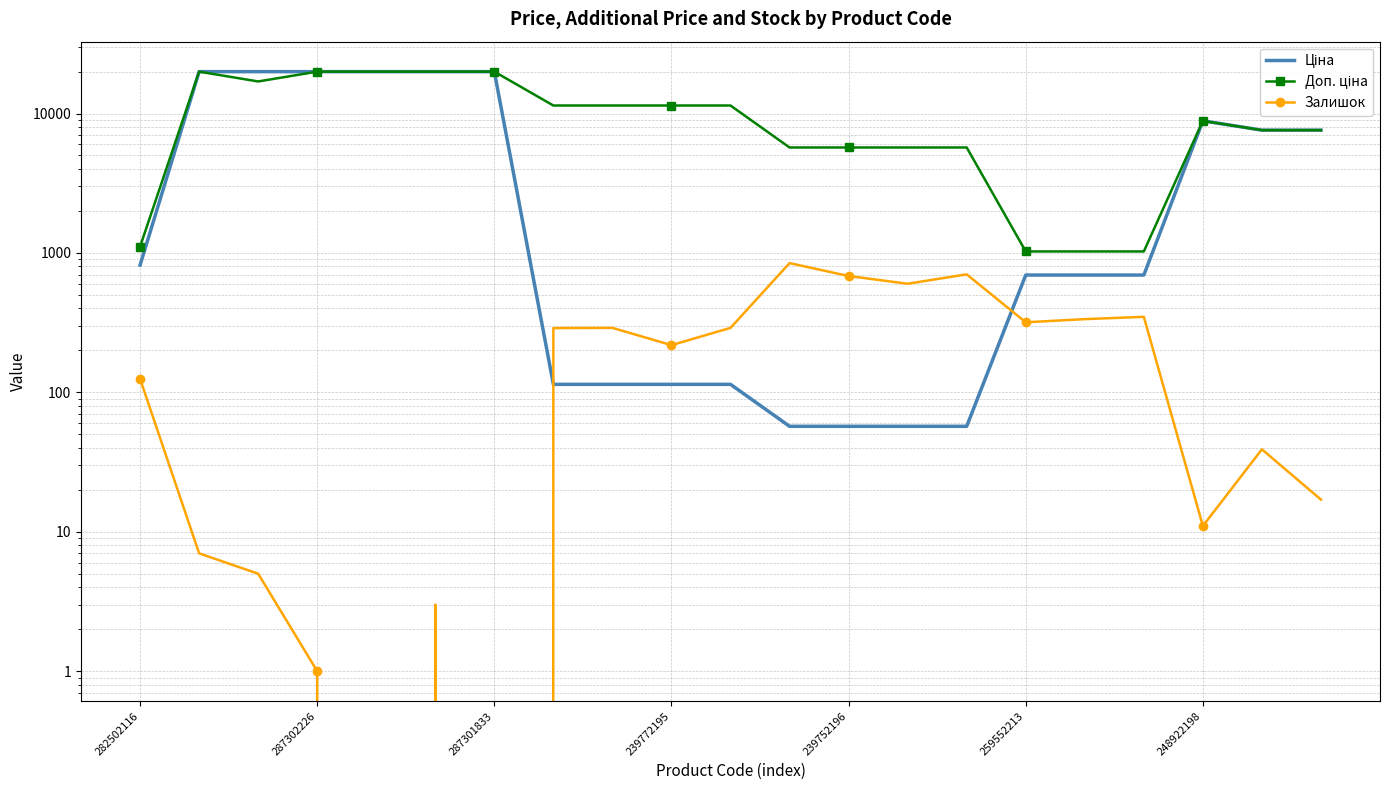

Rank the series by their maximum value, from highest to lowest.

Ціна, Доп. ціна, Залишок